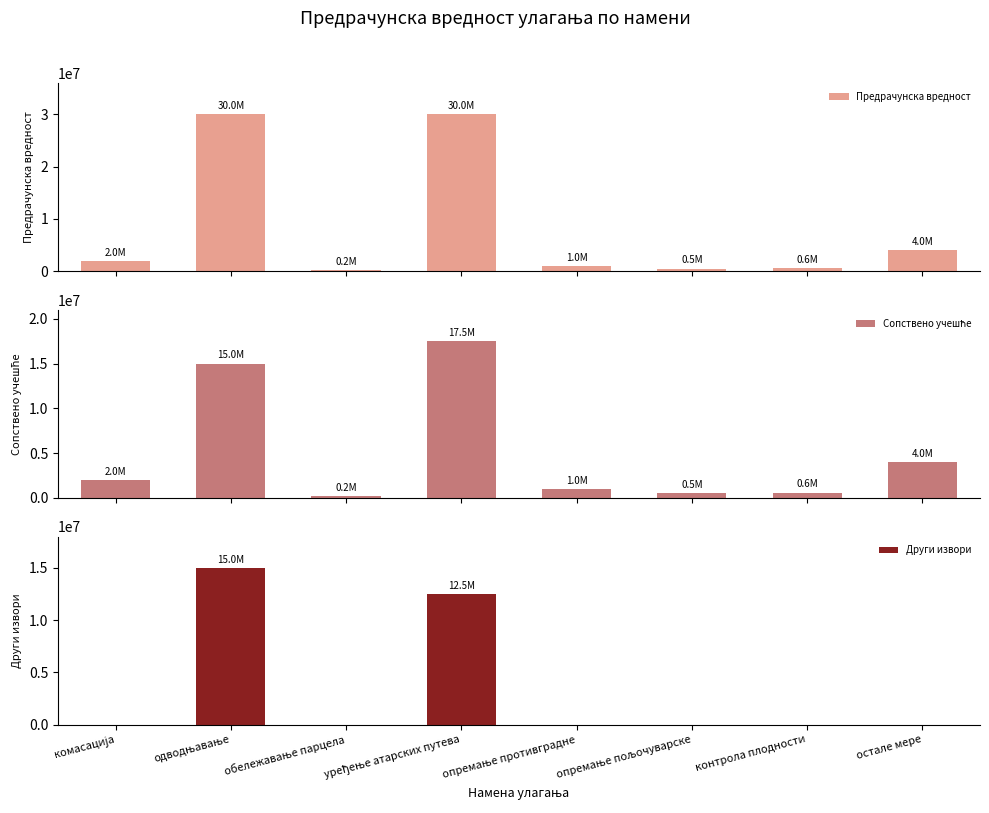

Reading left to right, list all the values displayed in this chart.

Предрачунска вредност: комасација=2000000	одводњавање=30000000	обележавање парцела=200000	уређење атарских путева=30000000	опремање противградне=1000000	опремање пољочуварске=500000	контрола плодности=600000	остале мере=4000000
Сопствено учешће: комасација=2000000	одводњавање=15000000	обележавање парцела=200000	уређење атарских путева=17500000	опремање противградне=1000000	опремање пољочуварске=500000	контрола плодности=600000	остале мере=4000000
Други извори: комасација=0	одводњавање=15000000	обележавање парцела=0	уређење атарских путева=12500000	опремање противградне=0	опремање пољочуварске=0	контрола плодности=0	остале мере=0